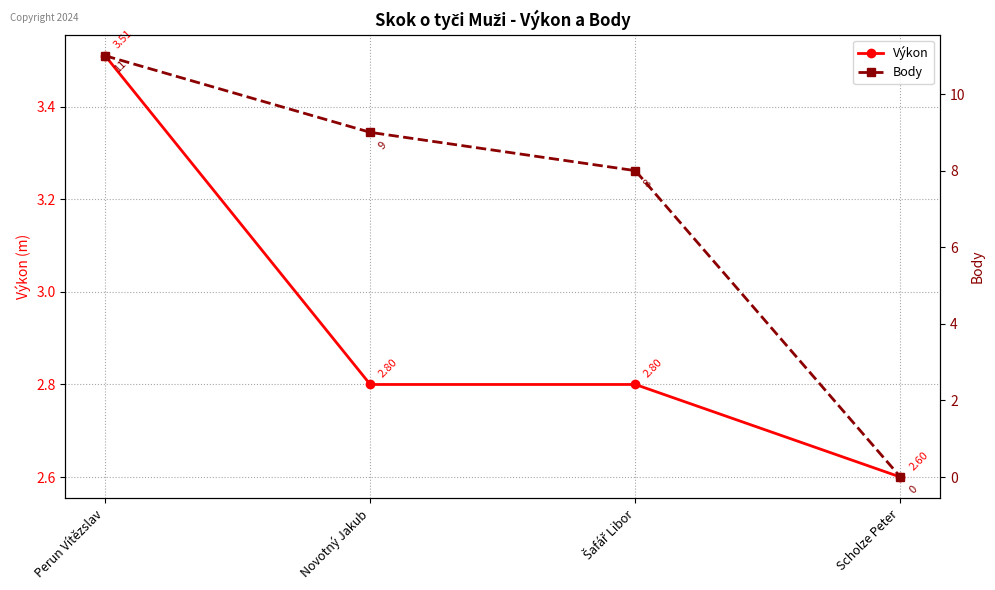

Where is Body nearest to the value 5?

Šafář Libor